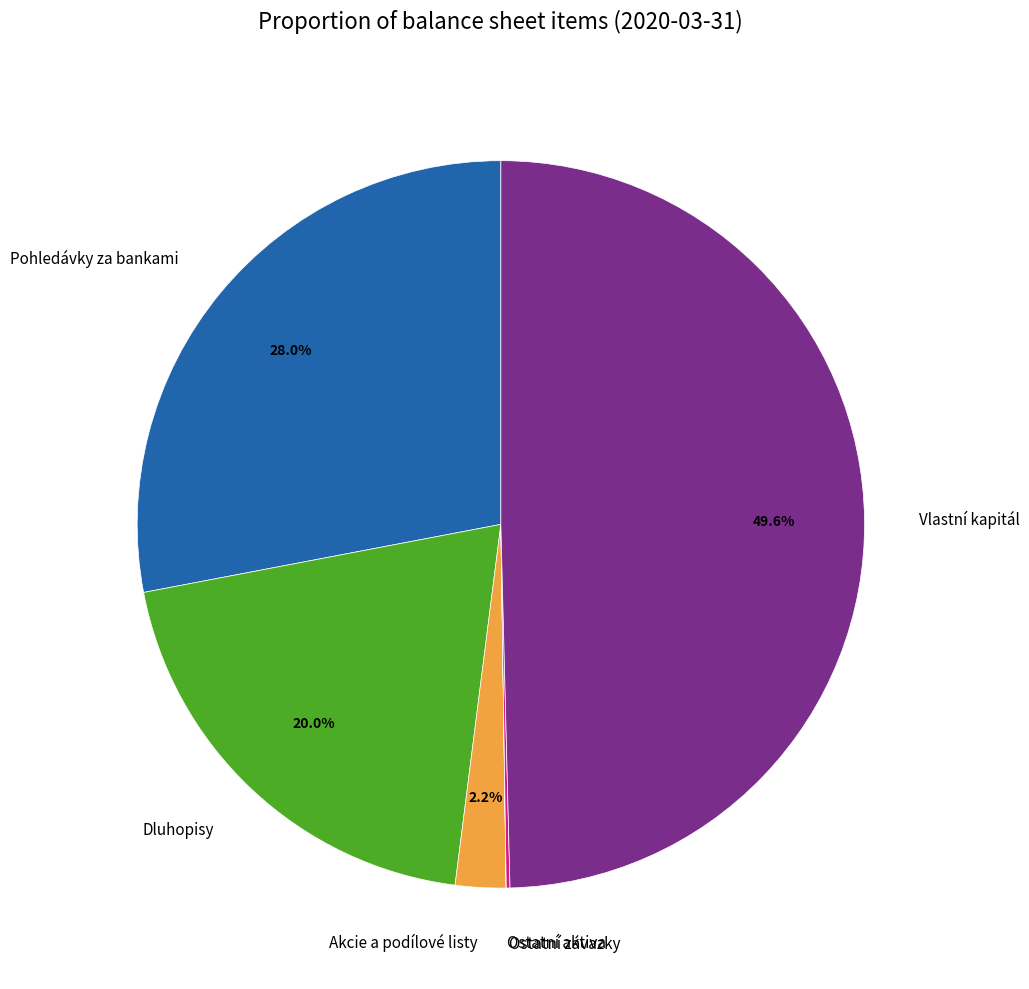

Does Dluhopisy account for over 50% of the chart?

No